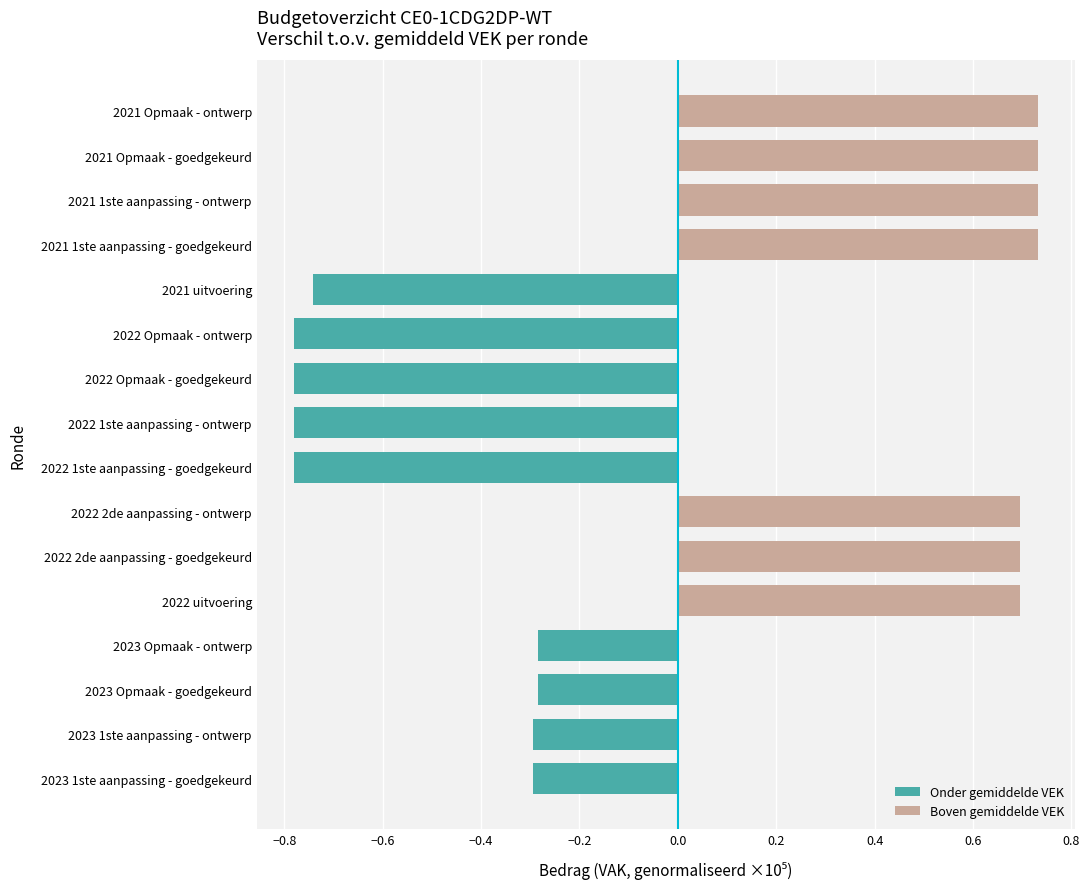

Count the number of categories in the chart.

16